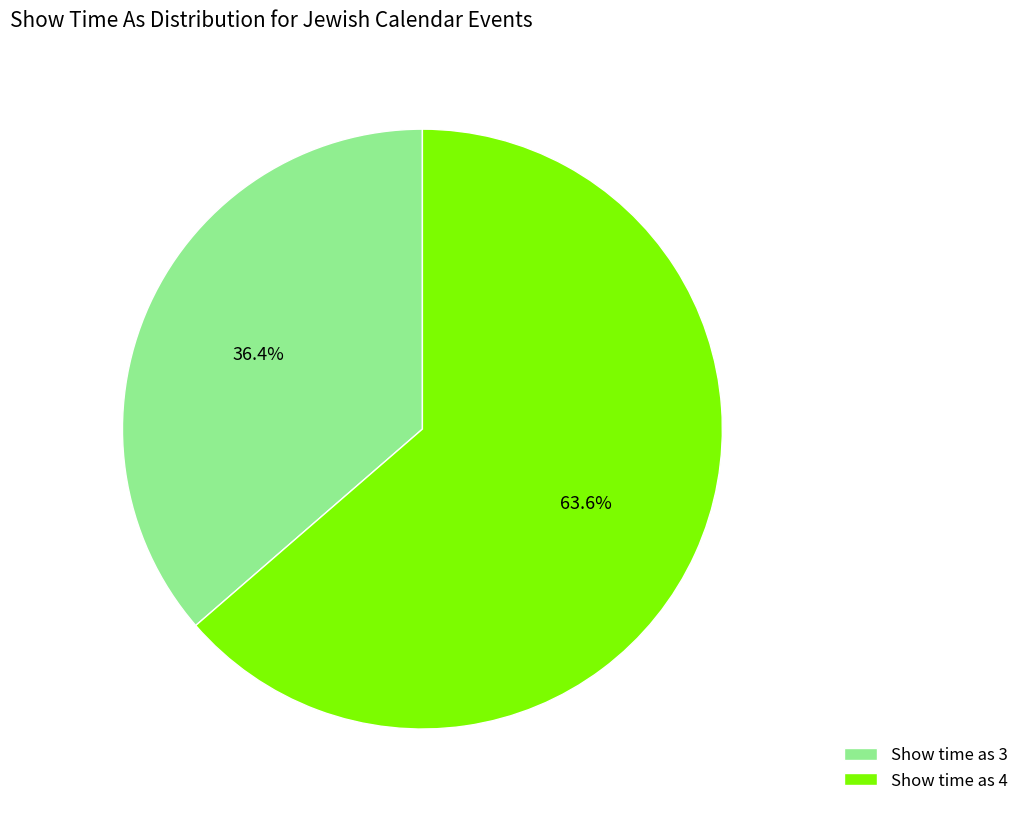

Which category has the smallest portion of the pie?

Show time as 3